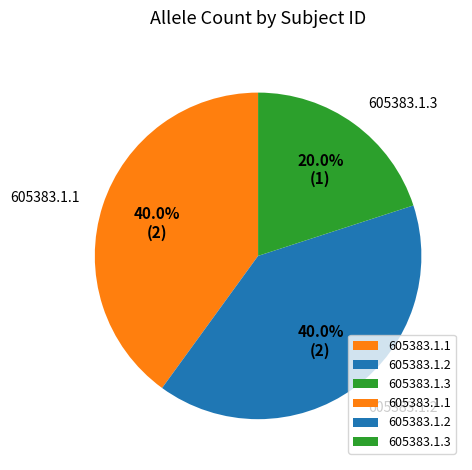

To the nearest percent, what is the difference between the 605383.1.3 and 605383.1.2 slice percentages?

20%